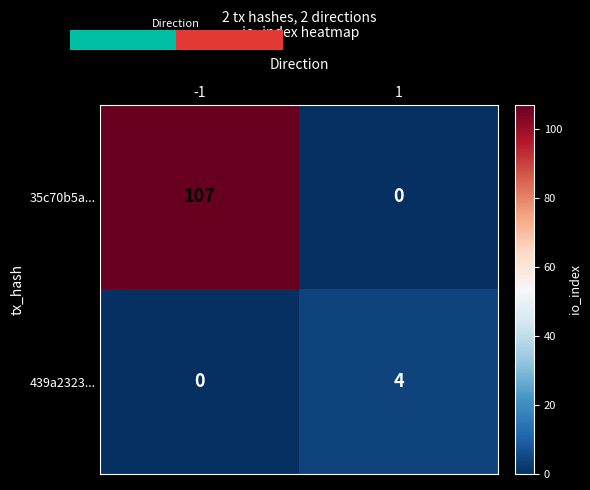

What is the maximum value shown in the chart?

107